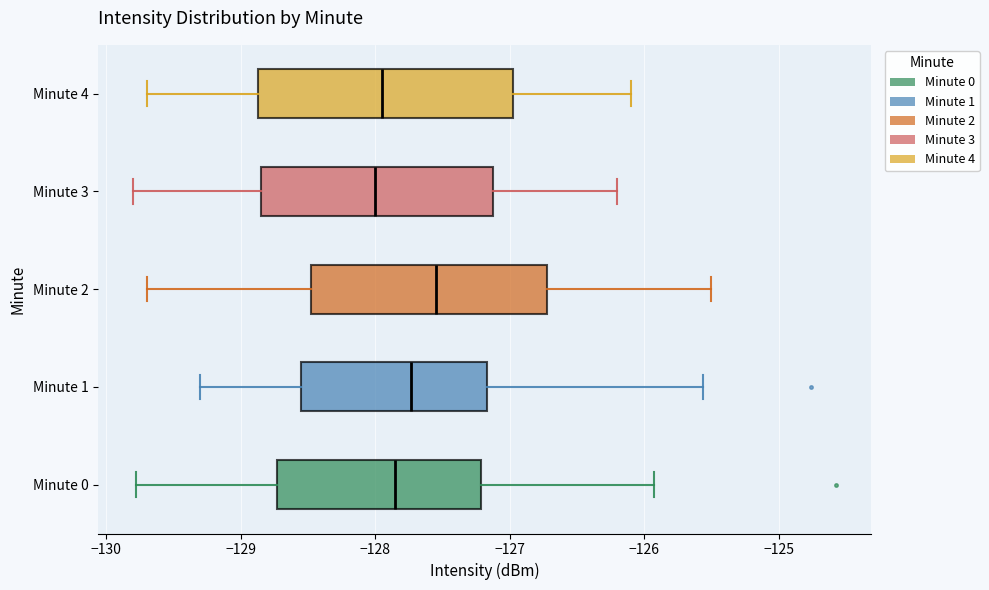

Where does the right whisker of the box for Minute 4 end on the x-axis? The values are not printed on the chart, so give them approximately, as read against the axis.

-126.1